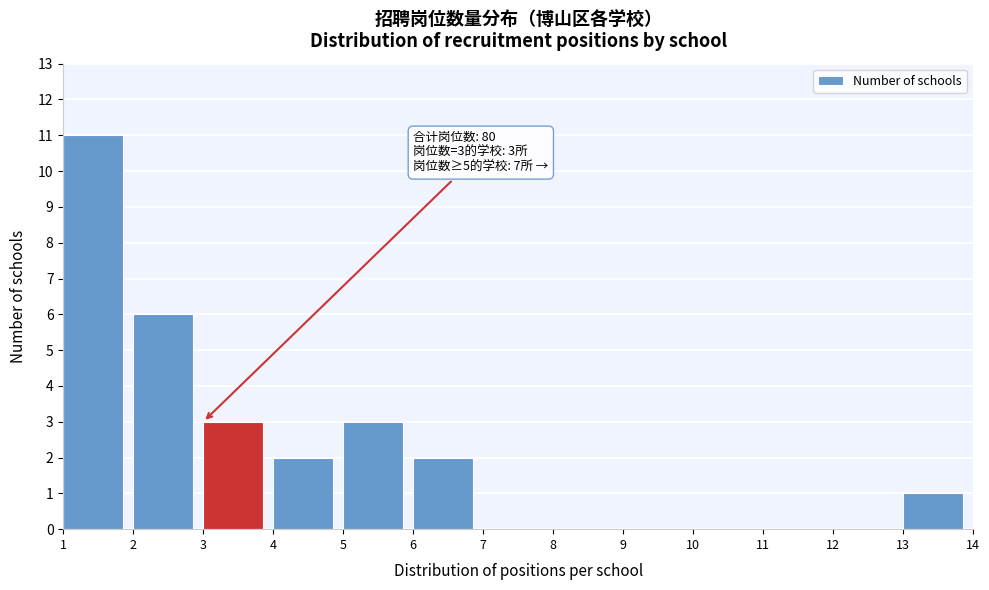

Over which range of the x-axis is the bar tallest?

1 to 2